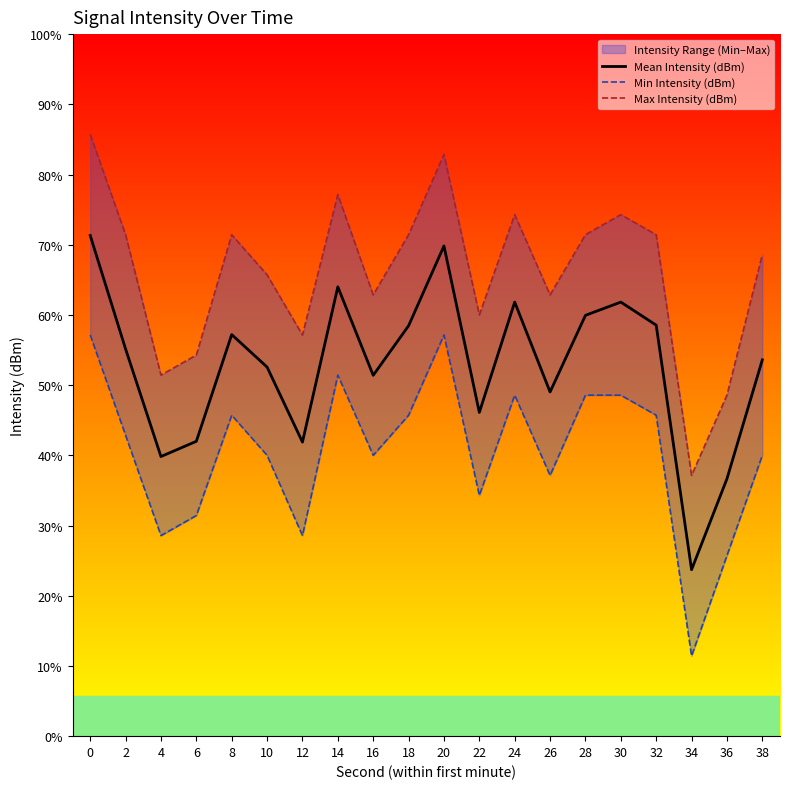

Does the chart display data point markers on the line(s)?

No